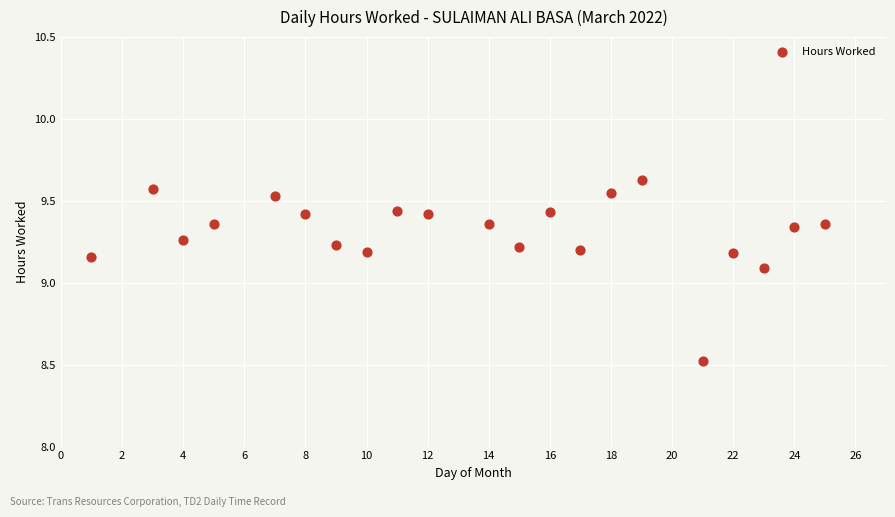

What is the range of Y values (max minus min)?

1.1